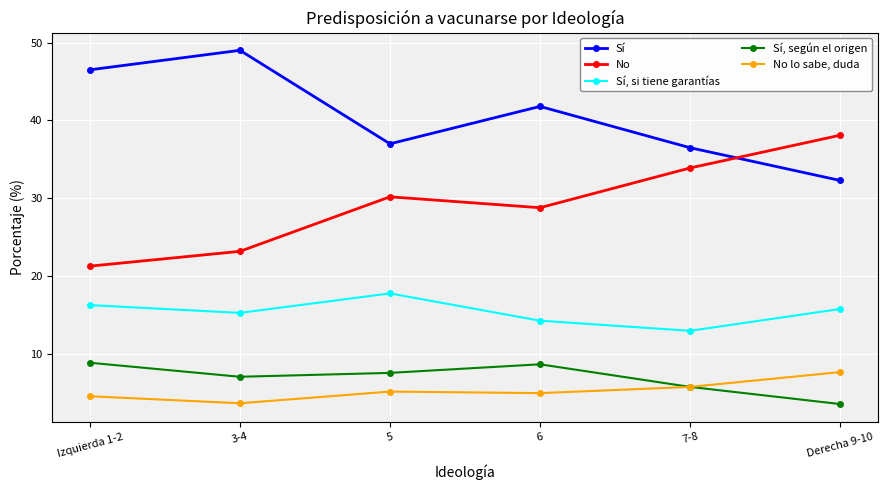

How many lines are shown in the chart?

5